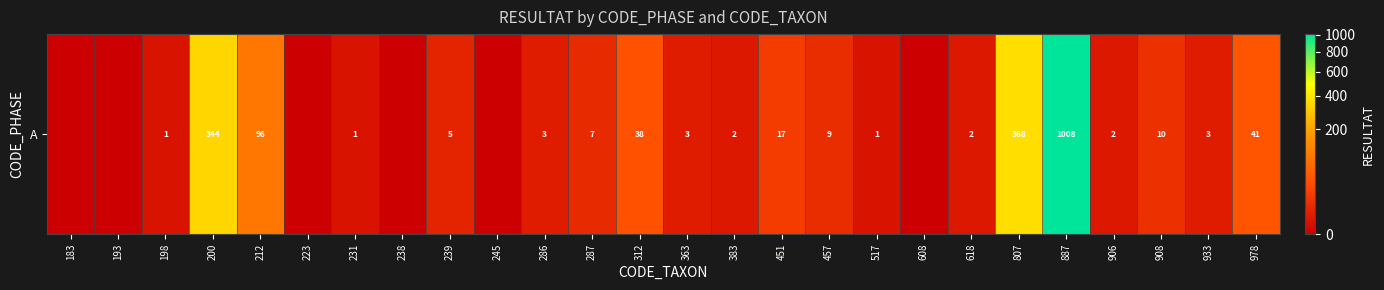

Reading left to right, extract all data points from this chart.

183=0	193=0	198=1	200=344	212=96	223=0	231=1	238=0	239=5	245=0	286=3	287=7	312=38	363=3	383=2	451=17	457=9	517=1	608=0	618=2	807=368	887=1008	906=2	908=10	933=3	978=41